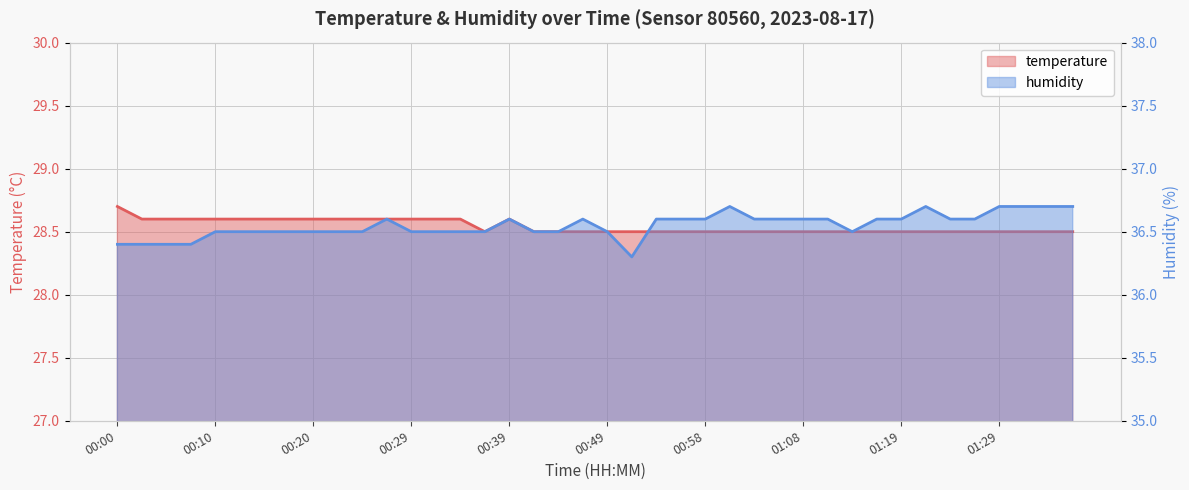

Reading left to right, transcribe all the data shown in this chart.

temperature: 00:00=28.7	00:03=28.6	00:05=28.6	00:07=28.6	00:10=28.6	00:12=28.6	00:15=28.6	00:17=28.6	00:20=28.6	00:22=28.6	00:24=28.6	00:27=28.6	00:29=28.6	00:32=28.6	00:34=28.6	00:37=28.5	00:39=28.6	00:41=28.5	00:44=28.5	00:46=28.5	00:49=28.5	00:51=28.5	00:54=28.5	00:56=28.5	00:58=28.5	01:01=28.5	01:03=28.5	01:06=28.5	01:08=28.5	01:11=28.5	01:14=28.5	01:16=28.5	01:19=28.5	01:22=28.5	01:24=28.5	01:26=28.5	01:29=28.5	01:34=28.5	01:37=28.5	01:39=28.5
humidity: 00:00=36.4	00:03=36.4	00:05=36.4	00:07=36.4	00:10=36.5	00:12=36.5	00:15=36.5	00:17=36.5	00:20=36.5	00:22=36.5	00:24=36.5	00:27=36.6	00:29=36.5	00:32=36.5	00:34=36.5	00:37=36.5	00:39=36.6	00:41=36.5	00:44=36.5	00:46=36.6	00:49=36.5	00:51=36.3	00:54=36.6	00:56=36.6	00:58=36.6	01:01=36.7	01:03=36.6	01:06=36.6	01:08=36.6	01:11=36.6	01:14=36.5	01:16=36.6	01:19=36.6	01:22=36.7	01:24=36.6	01:26=36.6	01:29=36.7	01:34=36.7	01:37=36.7	01:39=36.7